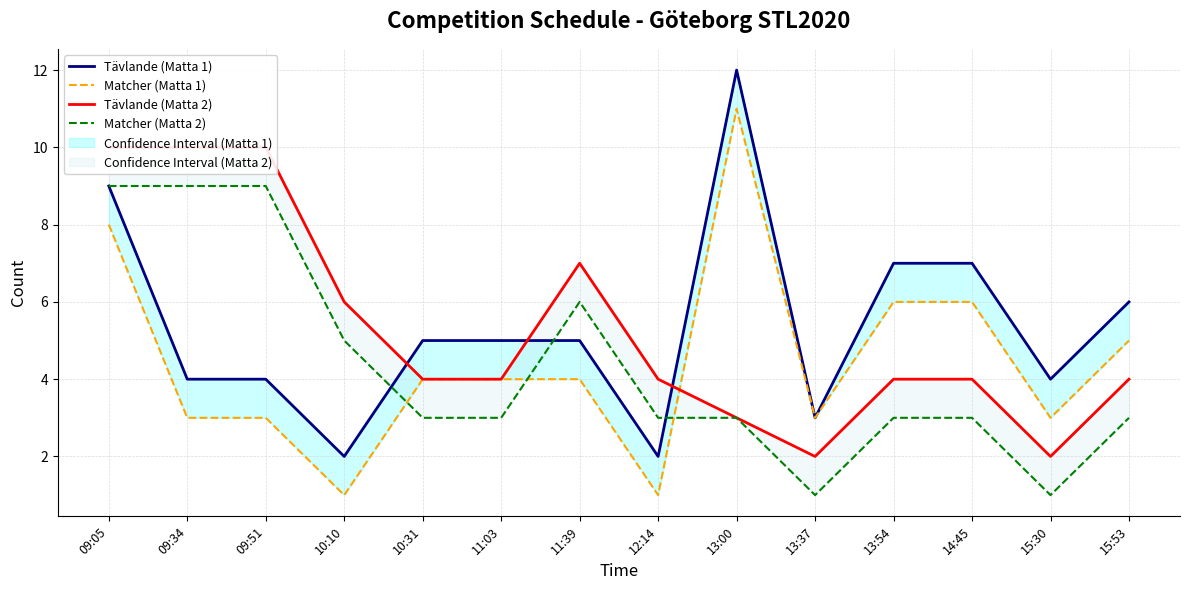

Reading right to left, what are all the values shown in this chart?

Tävlande (Matta 1): 6	4	7	7	3	12	2	5	5	5	2	4	4	9
Matcher (Matta 1): 5	3	6	6	3	11	1	4	4	4	1	3	3	8
Tävlande (Matta 2): 4	2	4	4	2	3	4	7	4	4	6	10	10	10
Matcher (Matta 2): 3	1	3	3	1	3	3	6	3	3	5	9	9	9